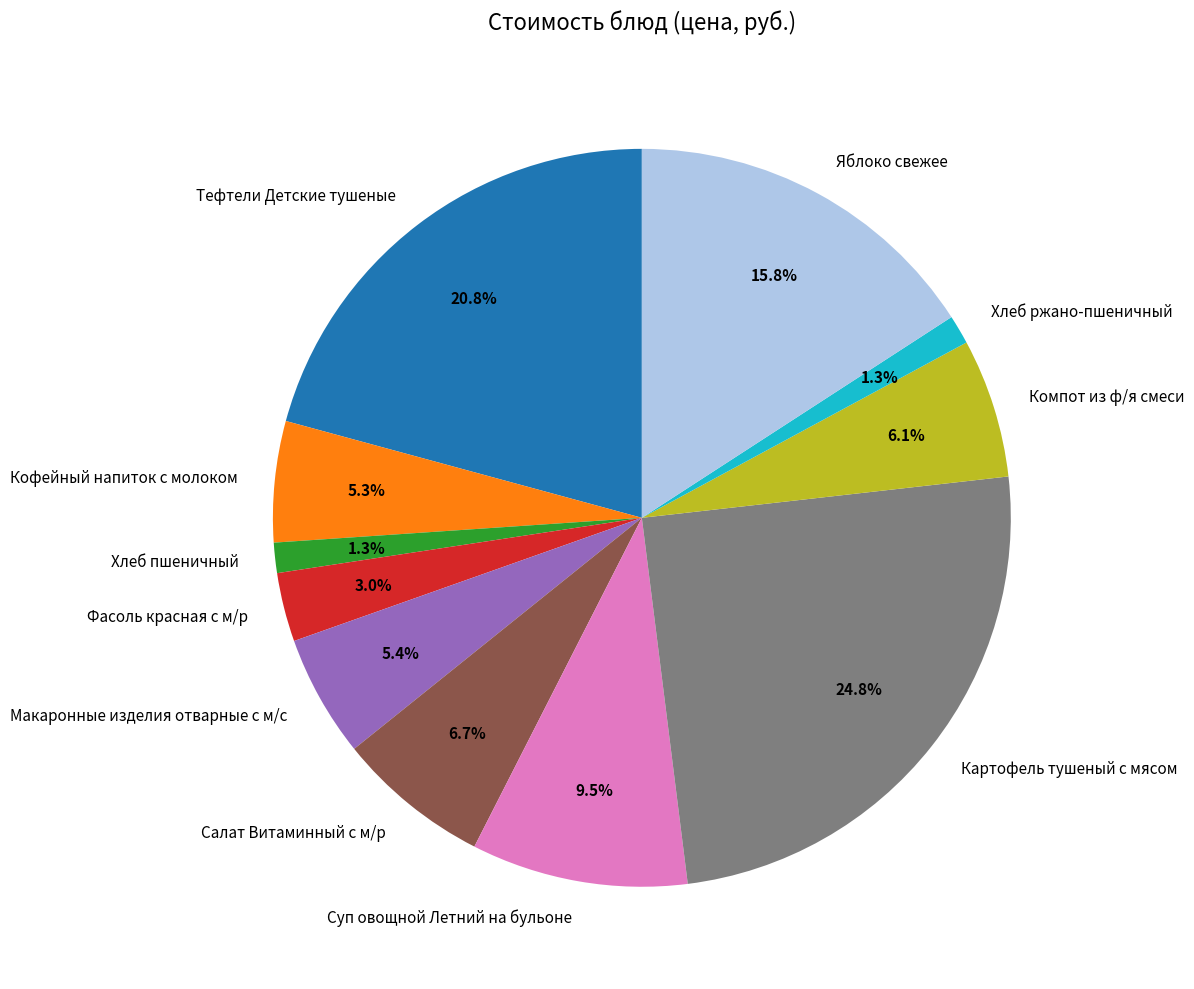

What percentage is the Кофейный напиток с молоком slice, to the nearest percent?

5%